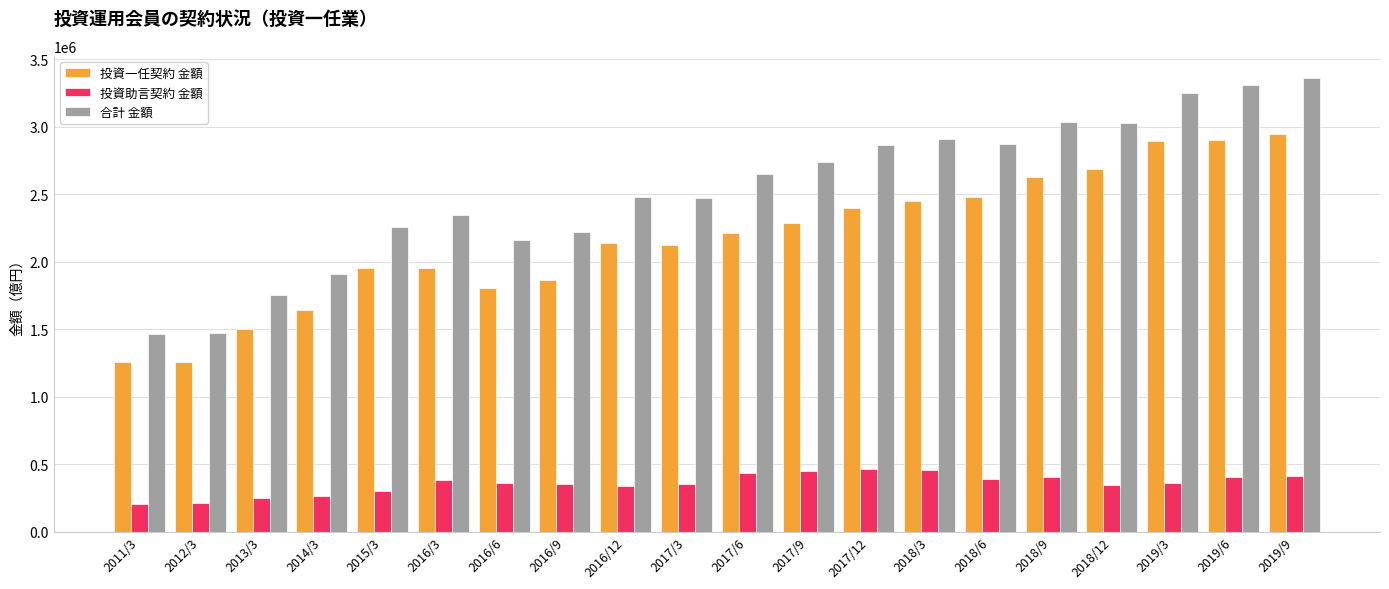

Between 2017/3 and 2017/6, which series saw the biggest shift?

合計 金額